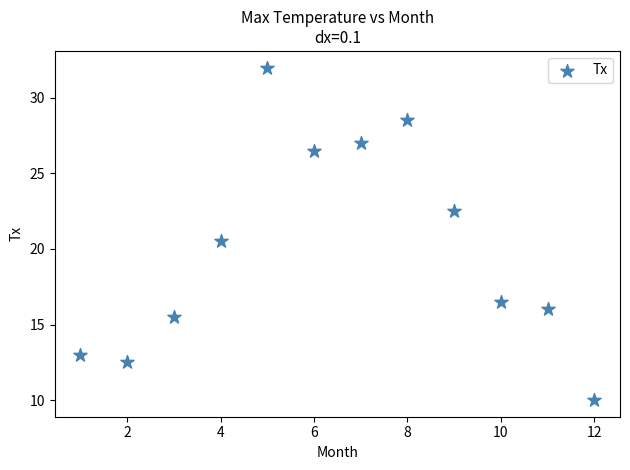

What Y value in the scatter plot is closest to 21?

20.5